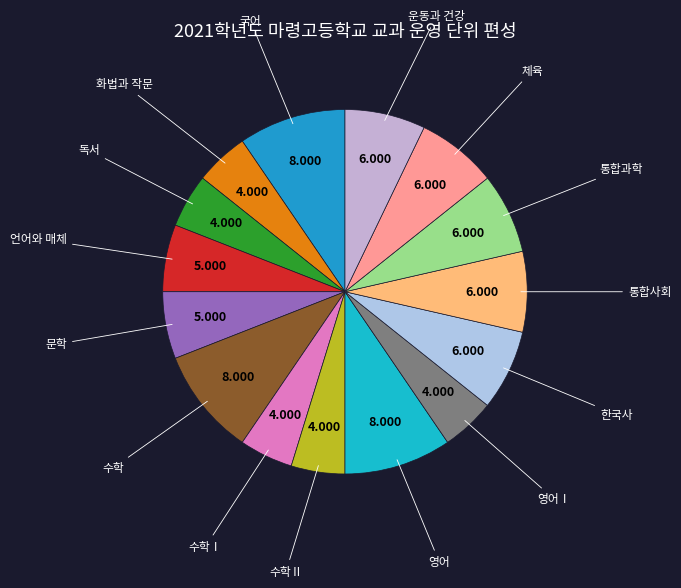

Is 체육 the majority of the pie?

No